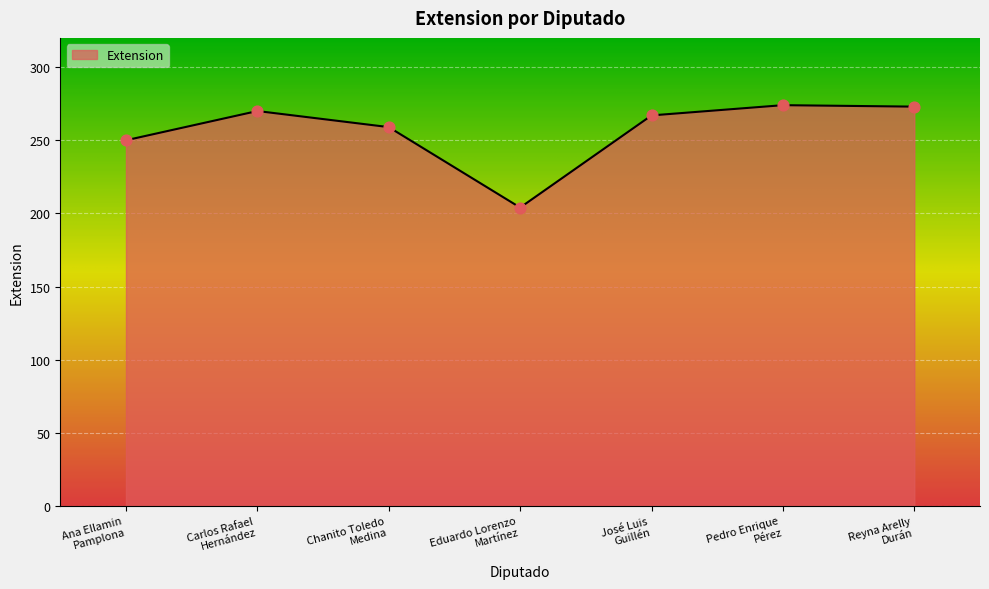

What is the change in value from Eduardo Lorenzo
Martínez to Reyna Arelly
Durán?

+69